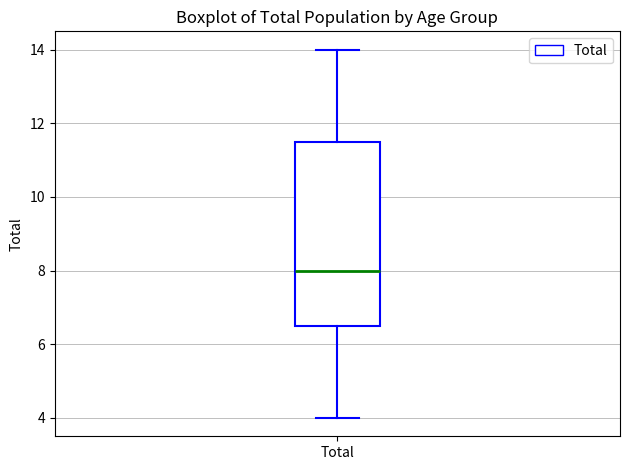

Transcribe this box plot: give where the median line is, the range the box spans, and where the two whiskers end, as read against the y-axis. The values are not printed on the chart, so give them approximately, as read against the axis.

median 8.0, box 6.6 to 11.6, whiskers 4.0 to 14.0